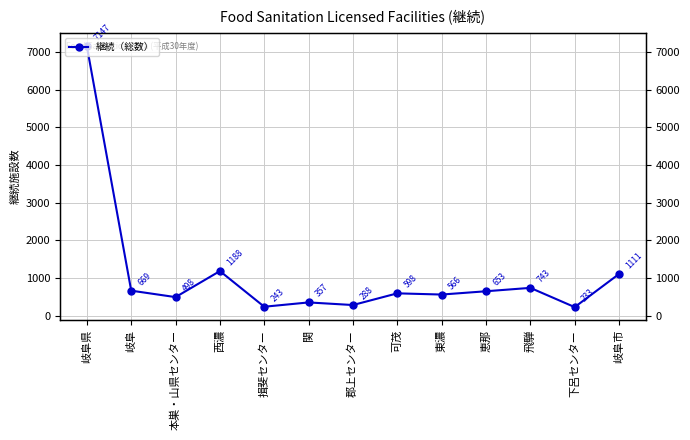

Is it true that the value at 飛騨 is 1215?

False